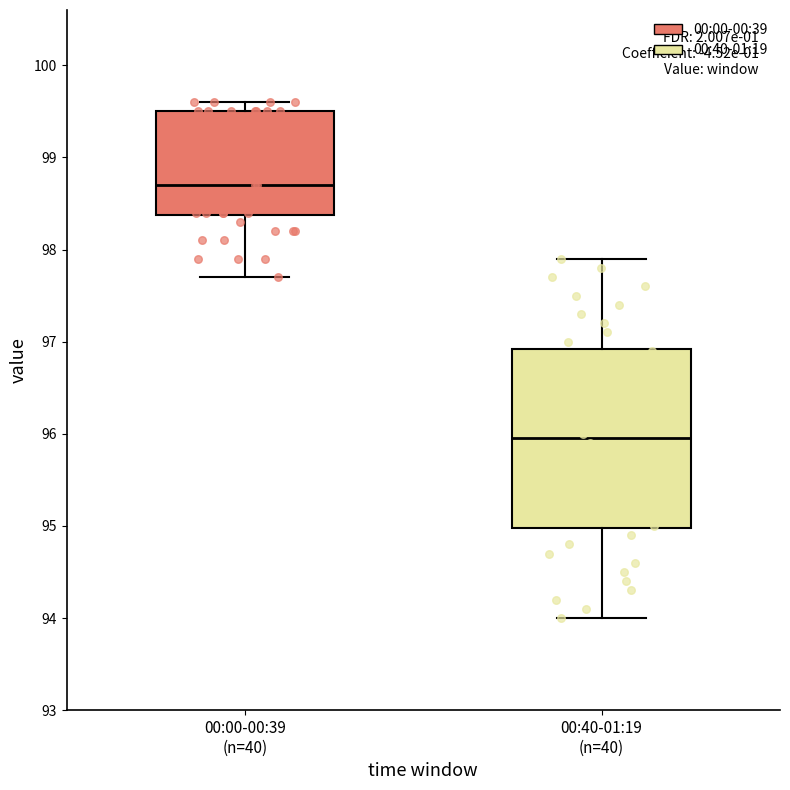

Reading left to right, read every box against the y-axis: the position of its median line, the range the box covers, and the ends of its whiskers. The values are not printed on the chart, so give them approximately, as read against the axis.

00:00-00:39 (n=40): median 98.7, box 98.4 to 99.5, whiskers 97.7 to 99.6
00:40-01:19 (n=40): median 96.0, box 95.0 to 96.9, whiskers 94.0 to 97.9